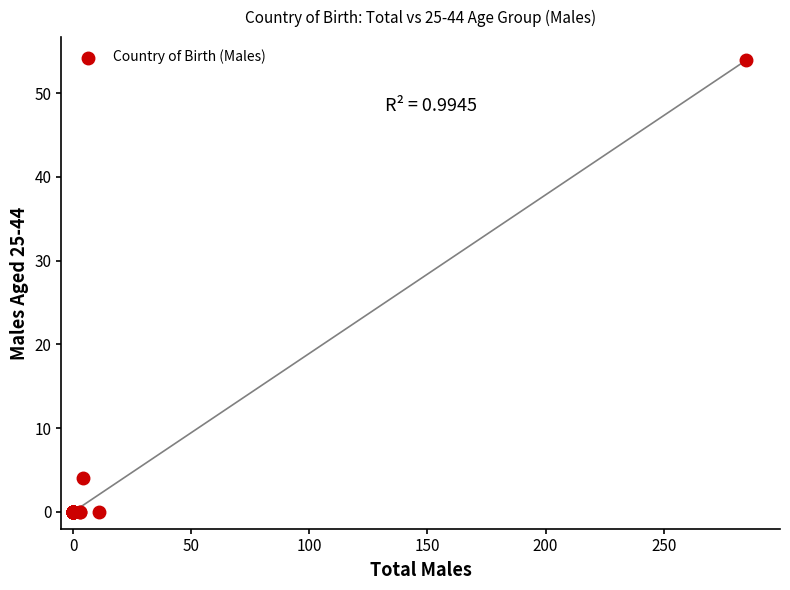

What Y value in the scatter plot is closest to 27?

4